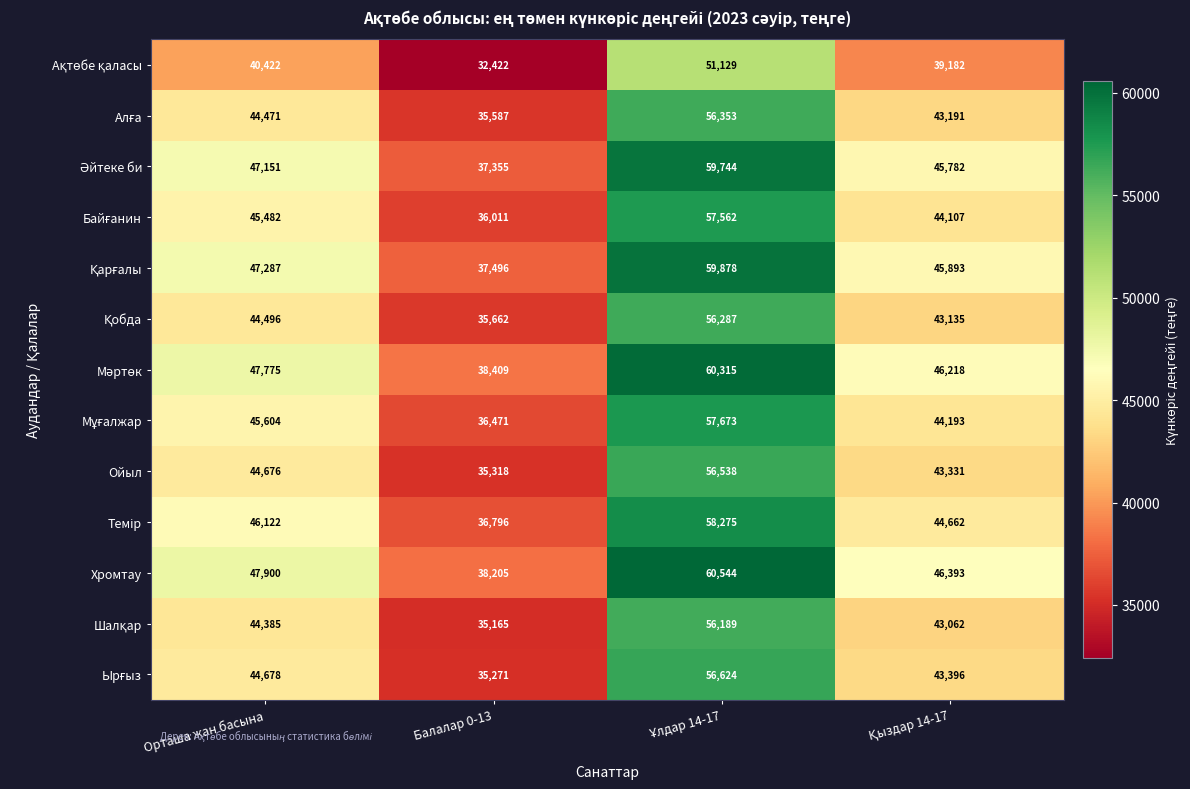

At how many categories does at least one series exceed 38466?

3